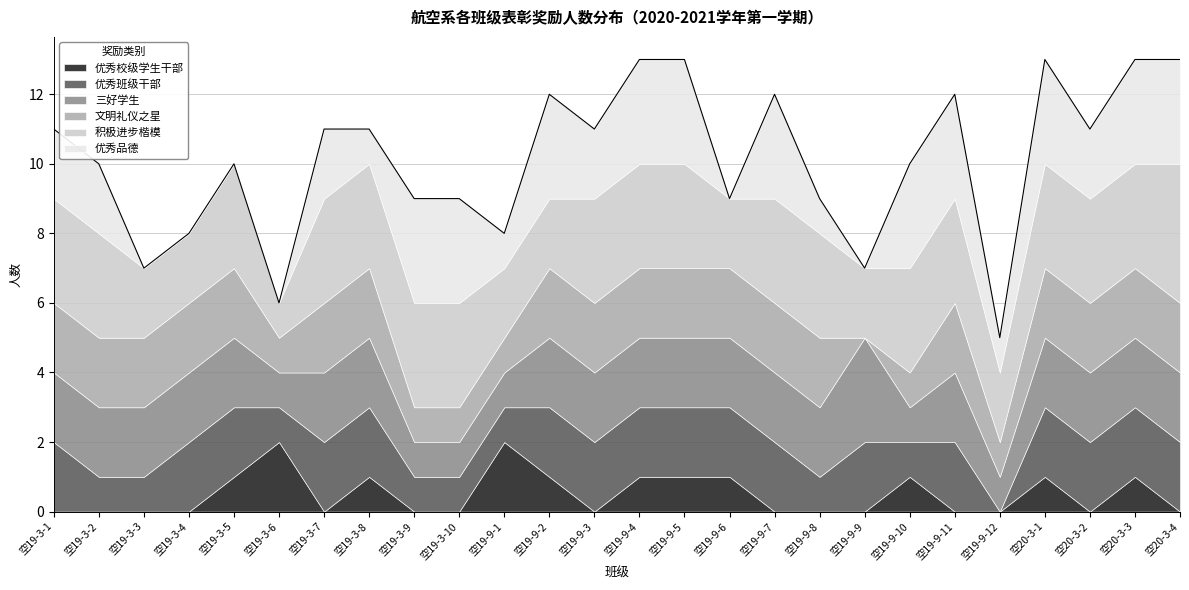

At how many categories does at least one series exceed 0?

26